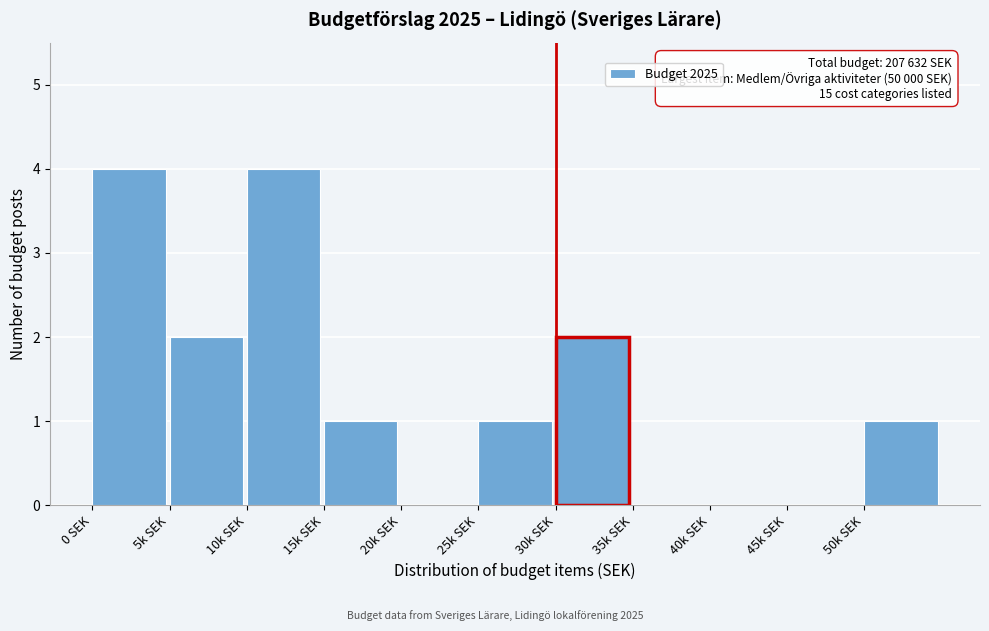

Reading left to right, list all the values displayed in this chart.

0 SEK=4	5k SEK=2	10k SEK=4	15k SEK=1	20k SEK=0	25k SEK=1	30k SEK=2	35k SEK=0	40k SEK=0	45k SEK=0	50k SEK=1